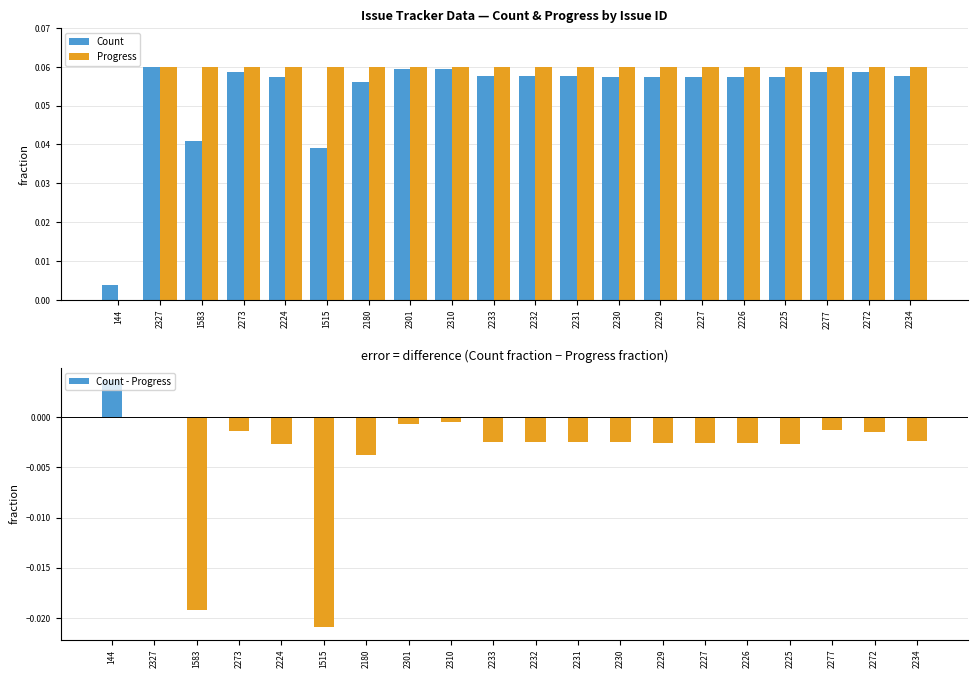

True or false: Count - Progress has a value of -0.0 at 2224.

True